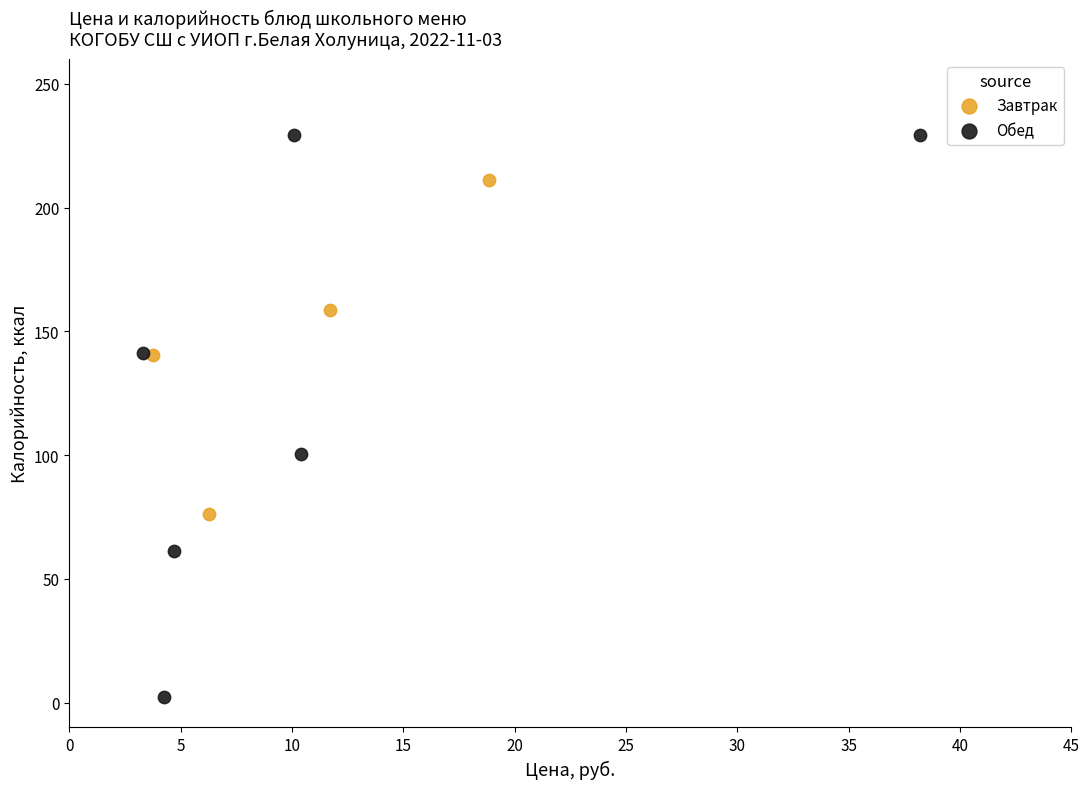

Which series has the widest spread of Y values?

Обед